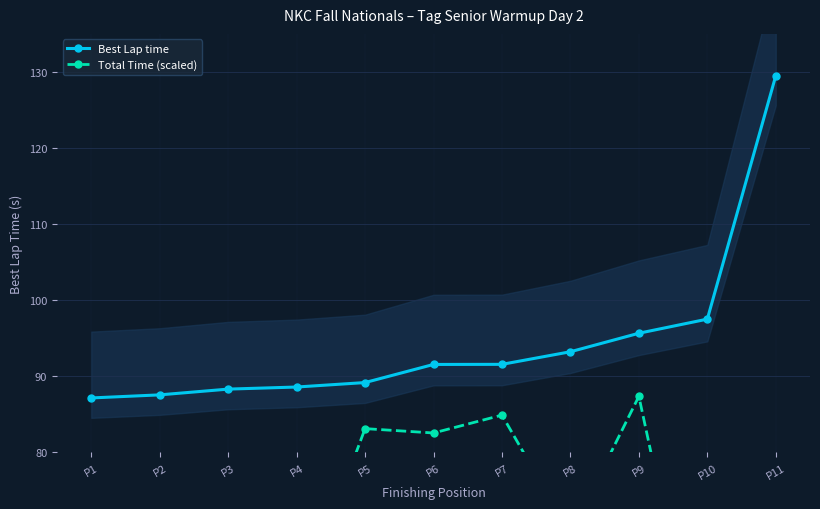

How many data points in Total Time (scaled) are less than 69?

5